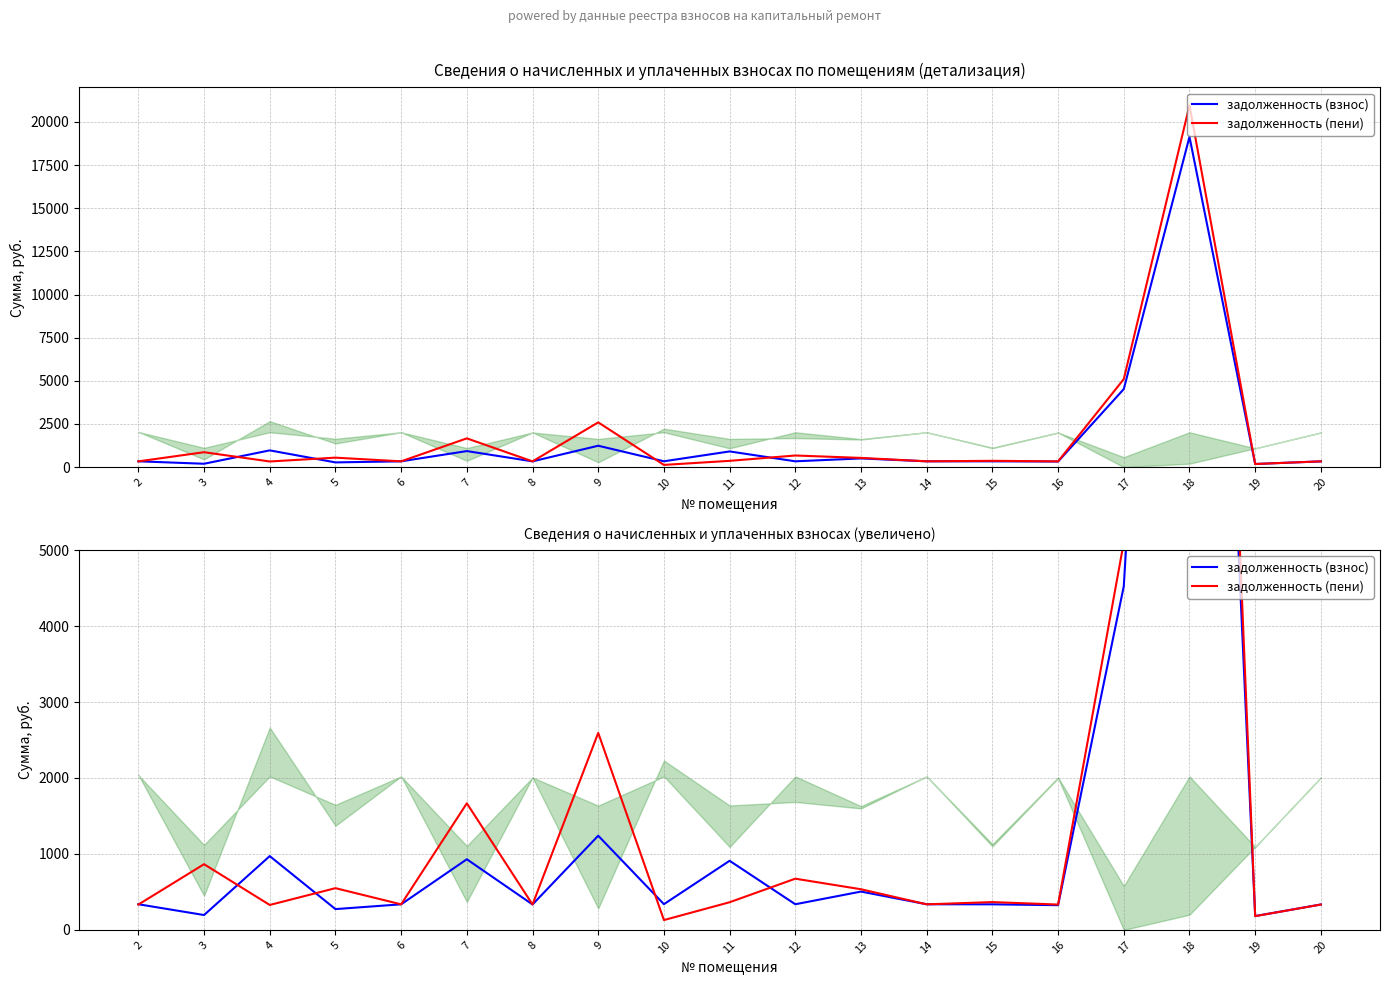

What is the average value of the задолженность (взнос) series?

1678.5